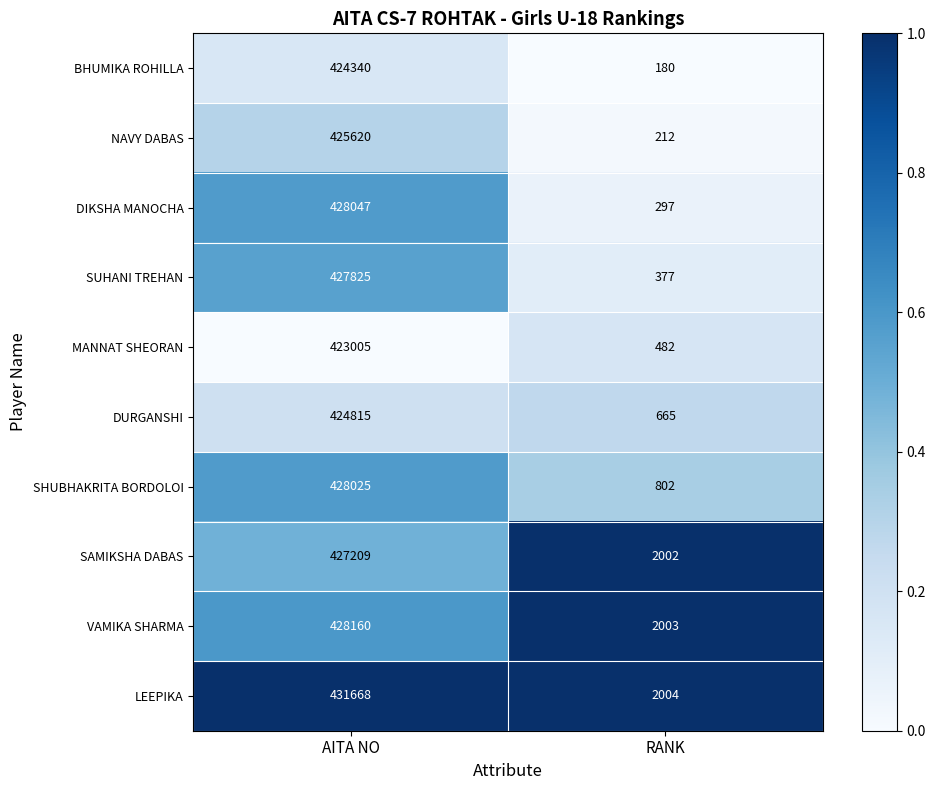

How many data points does each series have?

2